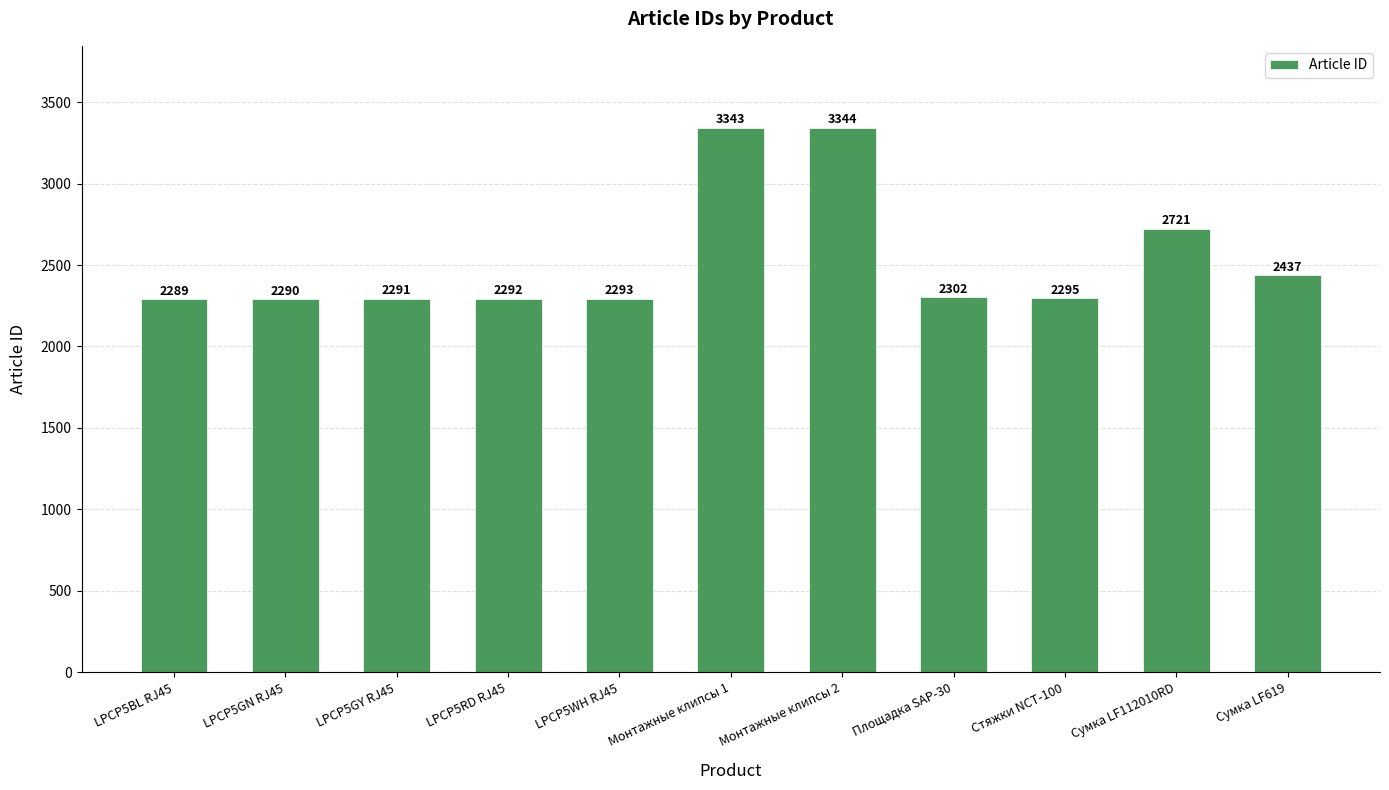

Does the chart contain any negative values?

No